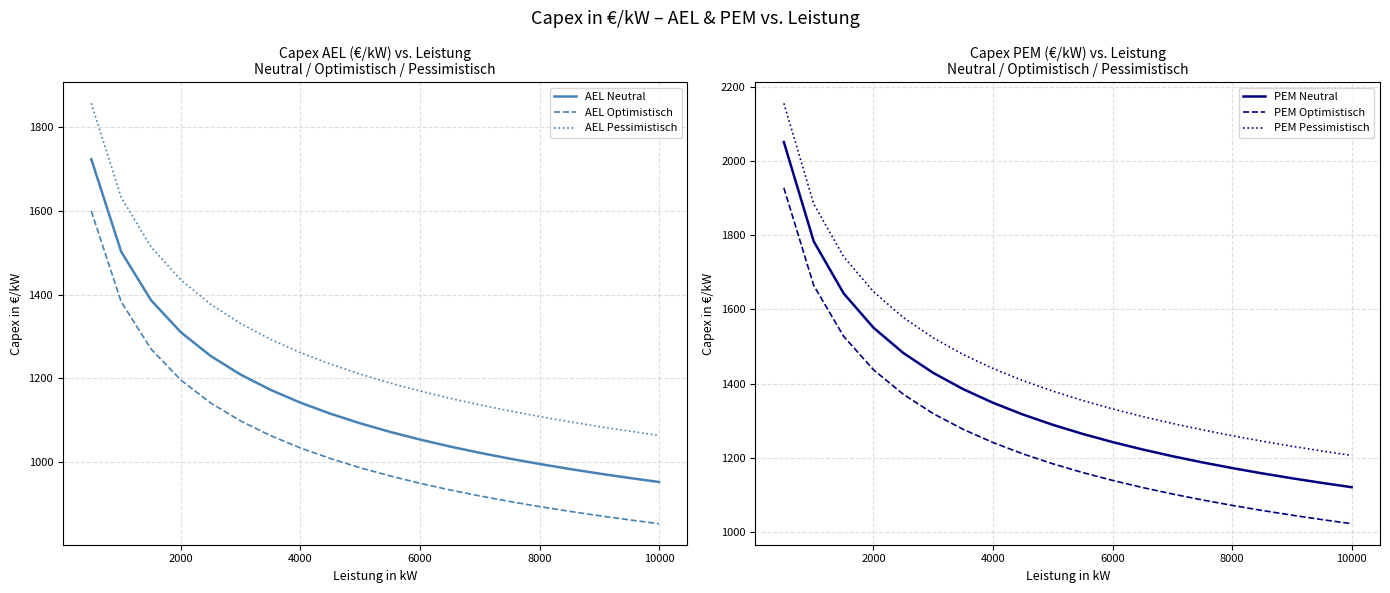

True or false: AEL Optimistisch and AEL Pessimistisch cross at least once.

False